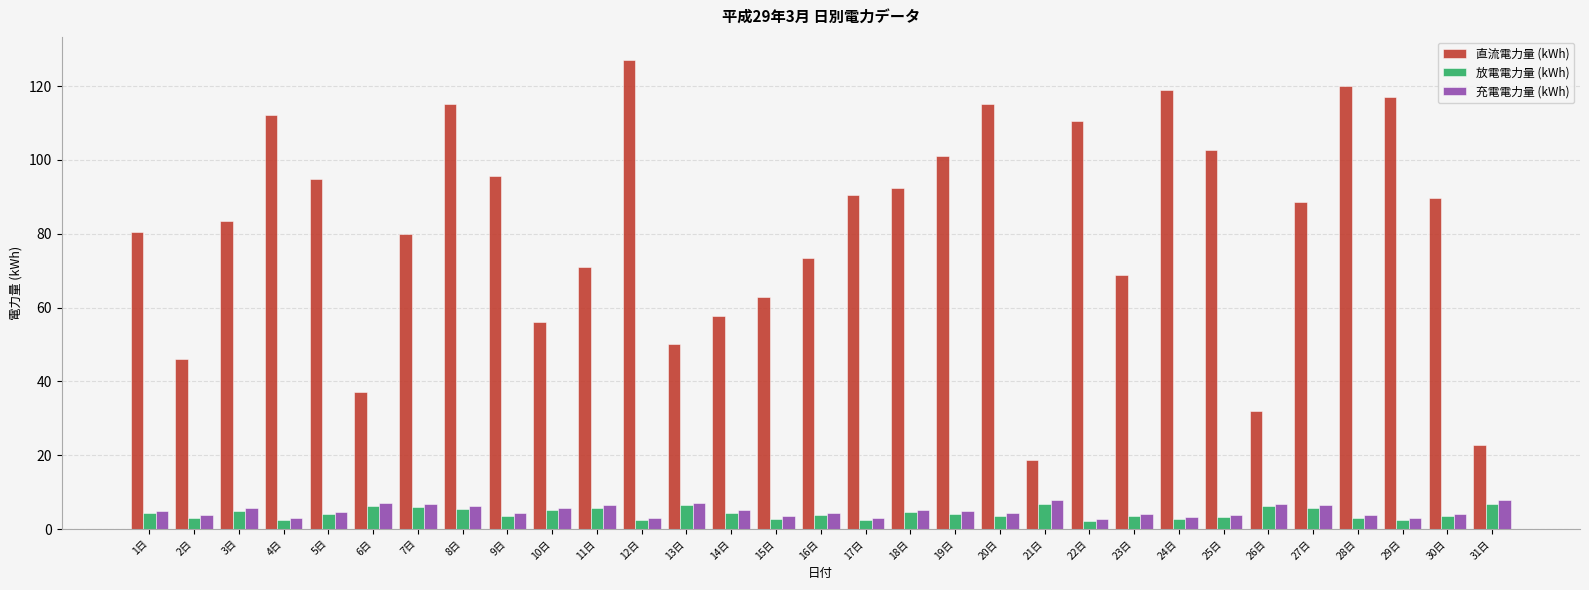

At which category does the chart reach its peak across all series?

12日